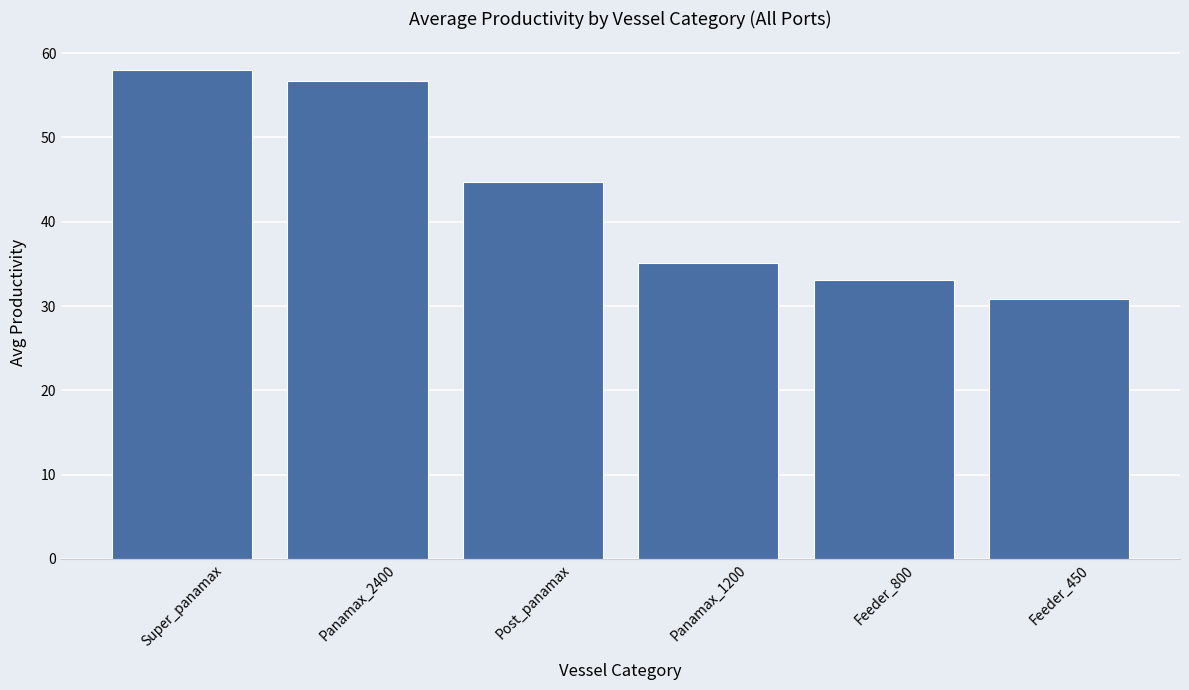

The value at Super_panamax is 11.8. True or false?

False